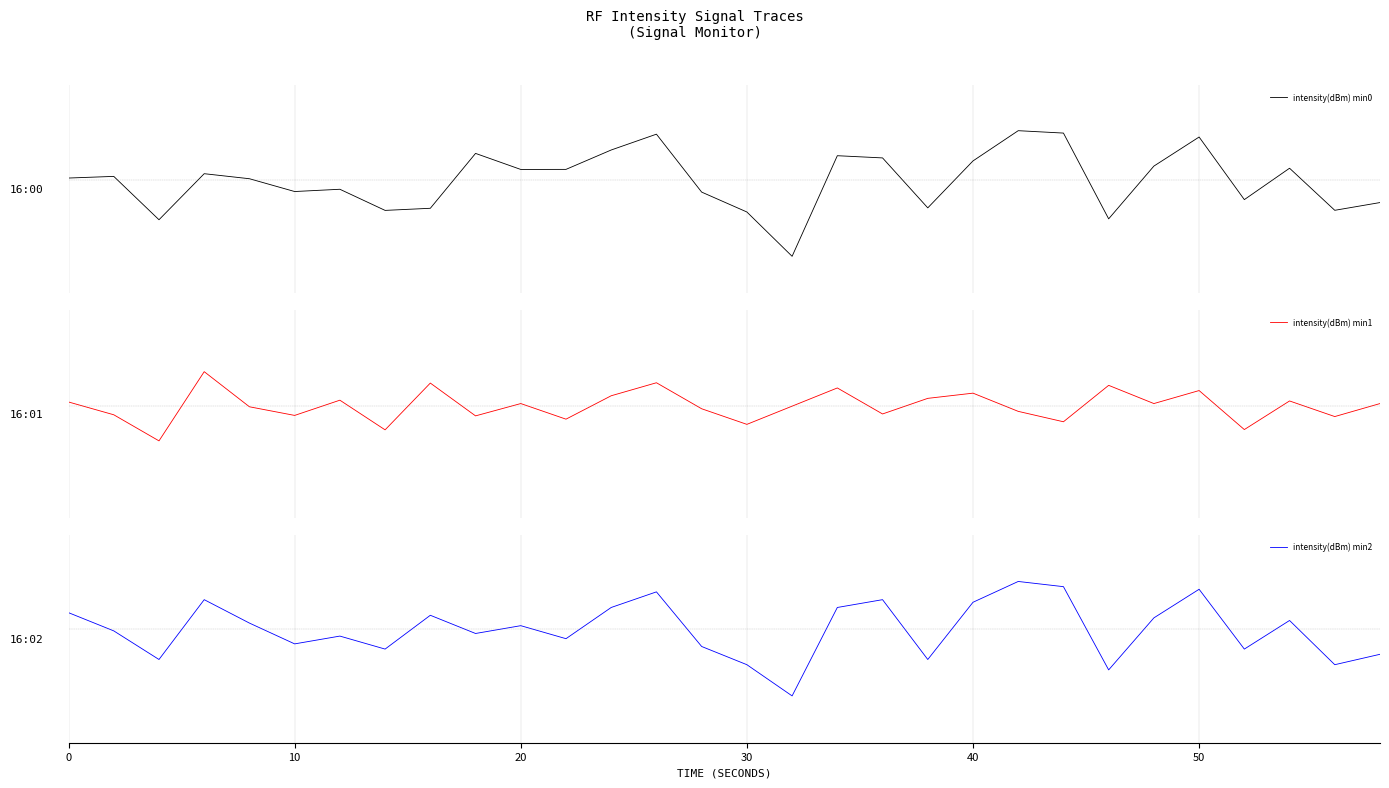

What is the maximum value shown in the chart?

-118.7